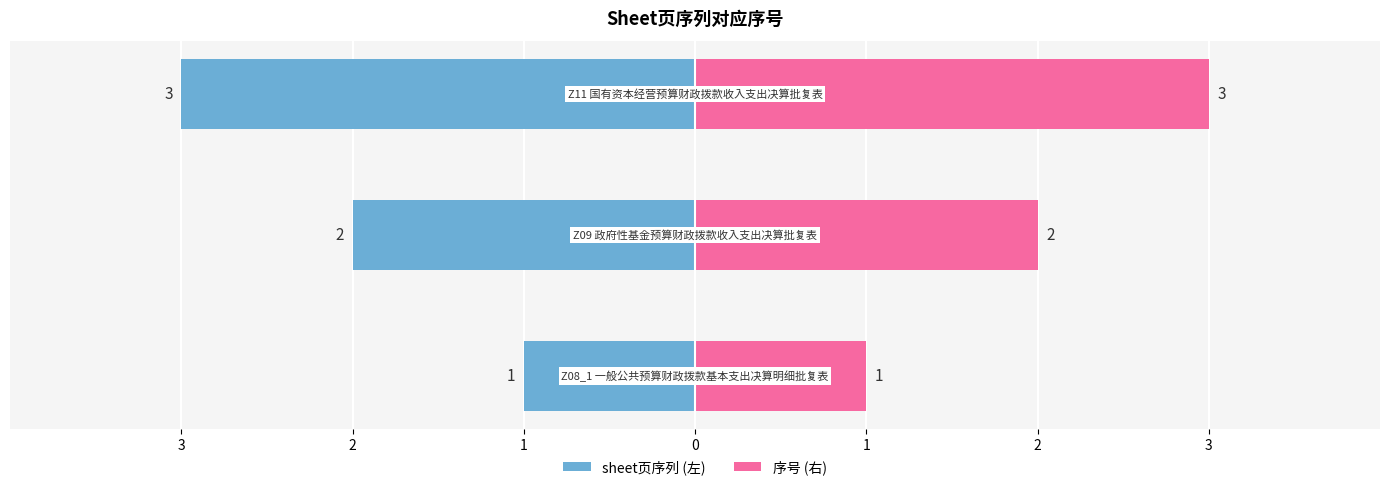

The sheet页序列 (左) series shows -1 at 3. True or false?

True